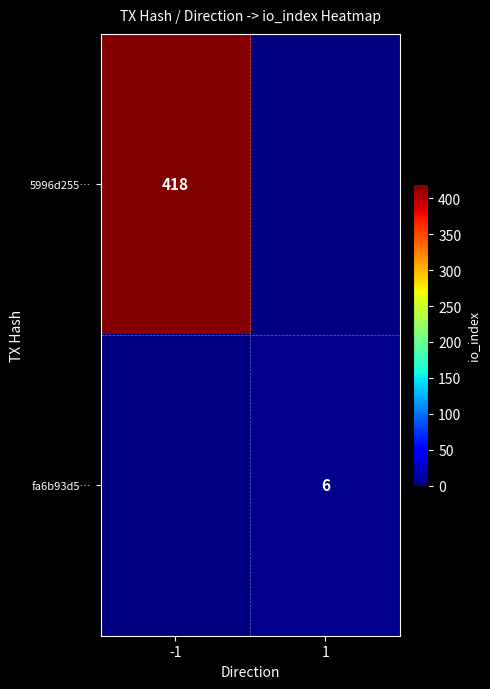

Is it true that fa6b93d5… equals 10.8 at 1?

False